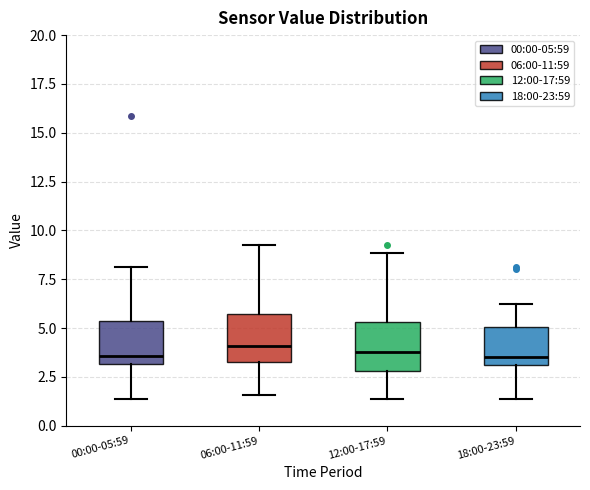

Reading left to right, read every box against the y-axis: the position of its median line, the range the box covers, and the ends of its whiskers. The values are not printed on the chart, so give them approximately, as read against the axis.

00:00-05:59: median 3.5, box 3.0 to 5.5, whiskers 1.5 to 8.0
06:00-11:59: median 4.0, box 3.5 to 5.5, whiskers 1.5 to 9.5
12:00-17:59: median 4.0, box 3.0 to 5.5, whiskers 1.5 to 9.0
18:00-23:59: median 3.5, box 3.0 to 5.0, whiskers 1.5 to 6.5